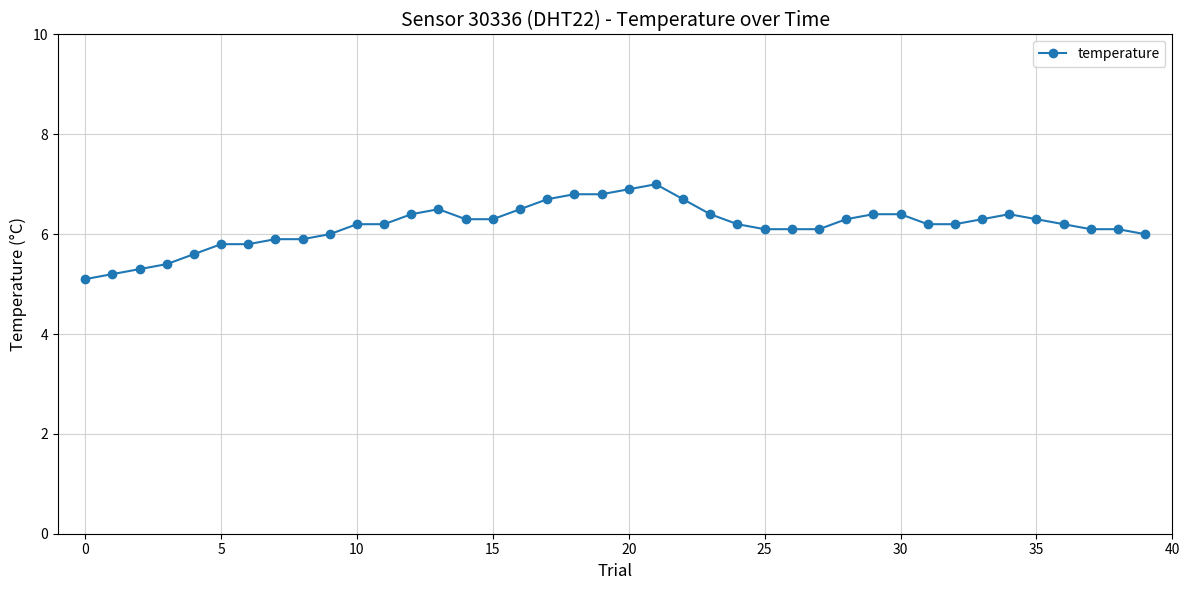

What is the value of the 7th point from the left?

5.8